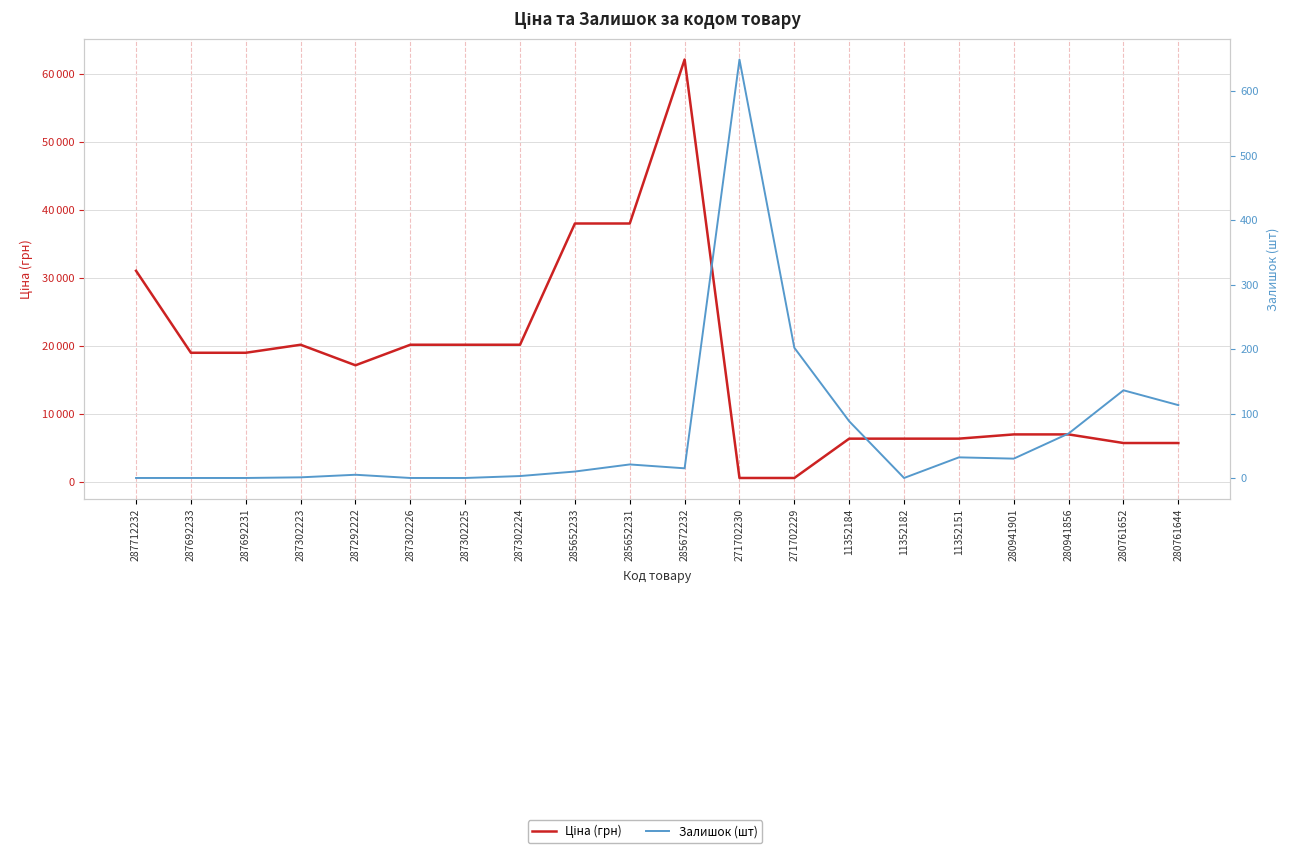

What is the highest value of the Залишок (шт) series?

649.0